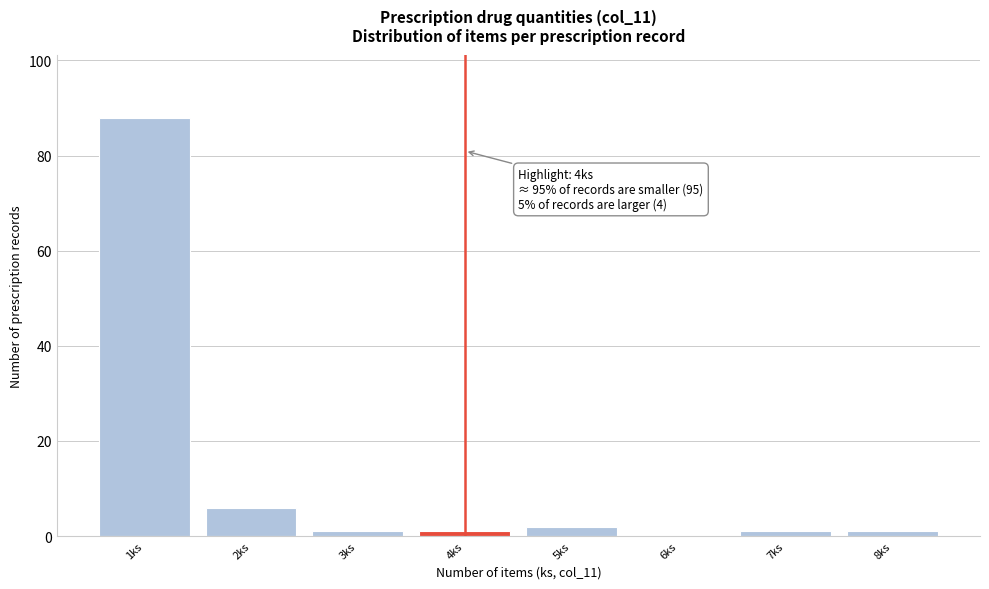

Over which range of the x-axis is the bar tallest?

0.5 to 1.5